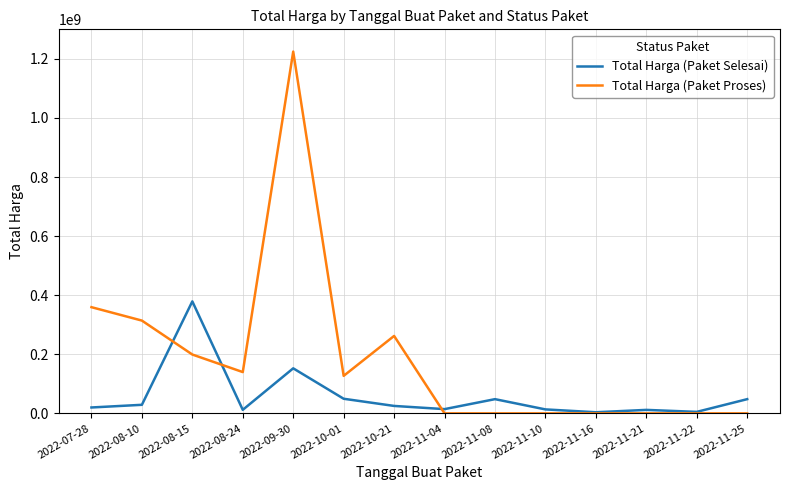

What is the greatest value displayed?

1224682000